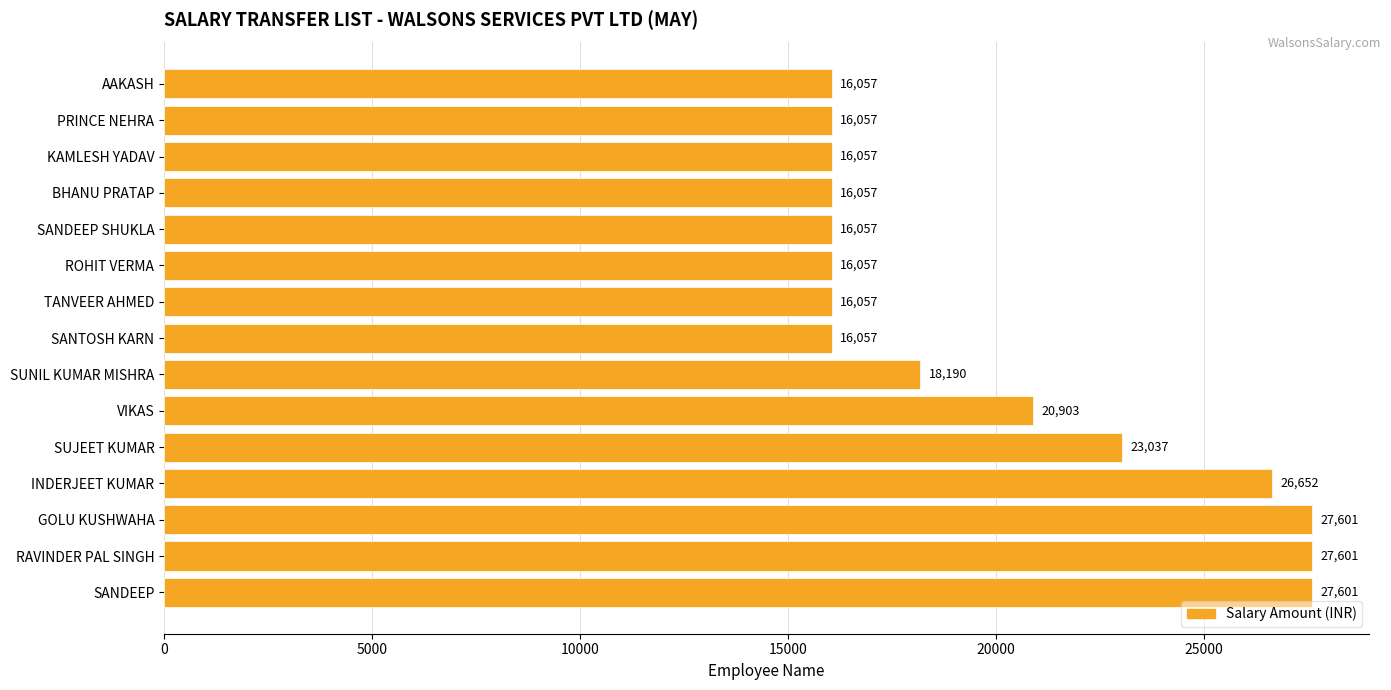

Reading bottom to top, transcribe all the data shown in this chart.

SANDEEP=27601	RAVINDER PAL SINGH=27601	GOLU KUSHWAHA=27601	INDERJEET KUMAR=26652	SUJEET KUMAR=23037	VIKAS=20903	SUNIL KUMAR MISHRA=18190	SANTOSH KARN=16057	TANVEER AHMED=16057	ROHIT VERMA=16057	SANDEEP SHUKLA=16057	BHANU PRATAP=16057	KAMLESH YADAV=16057	PRINCE NEHRA=16057	AAKASH=16057